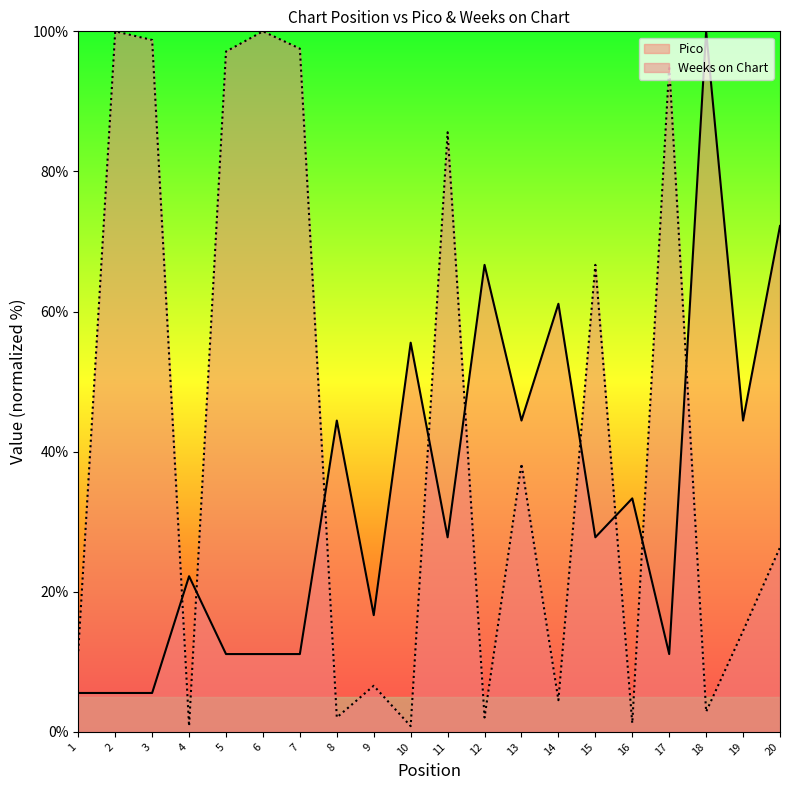

Read the Weeks on Chart value at 8.

2.1